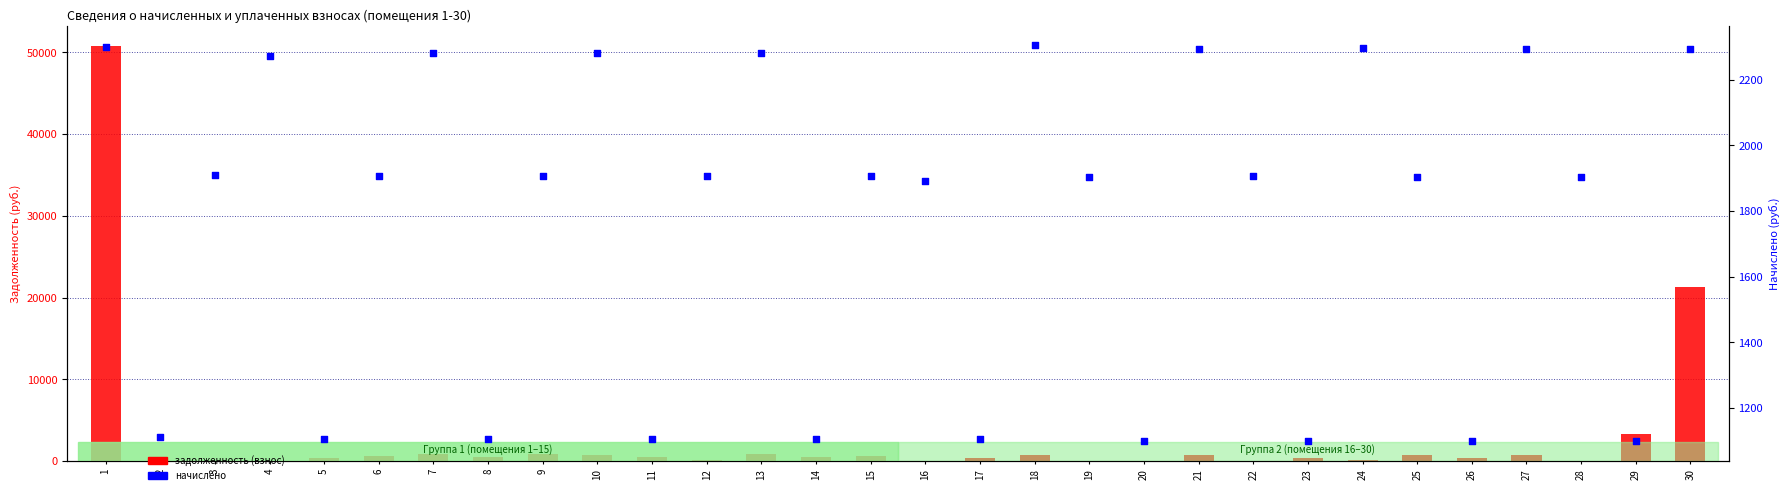

Which series has the largest total across all categories?

задолженность (взнос)